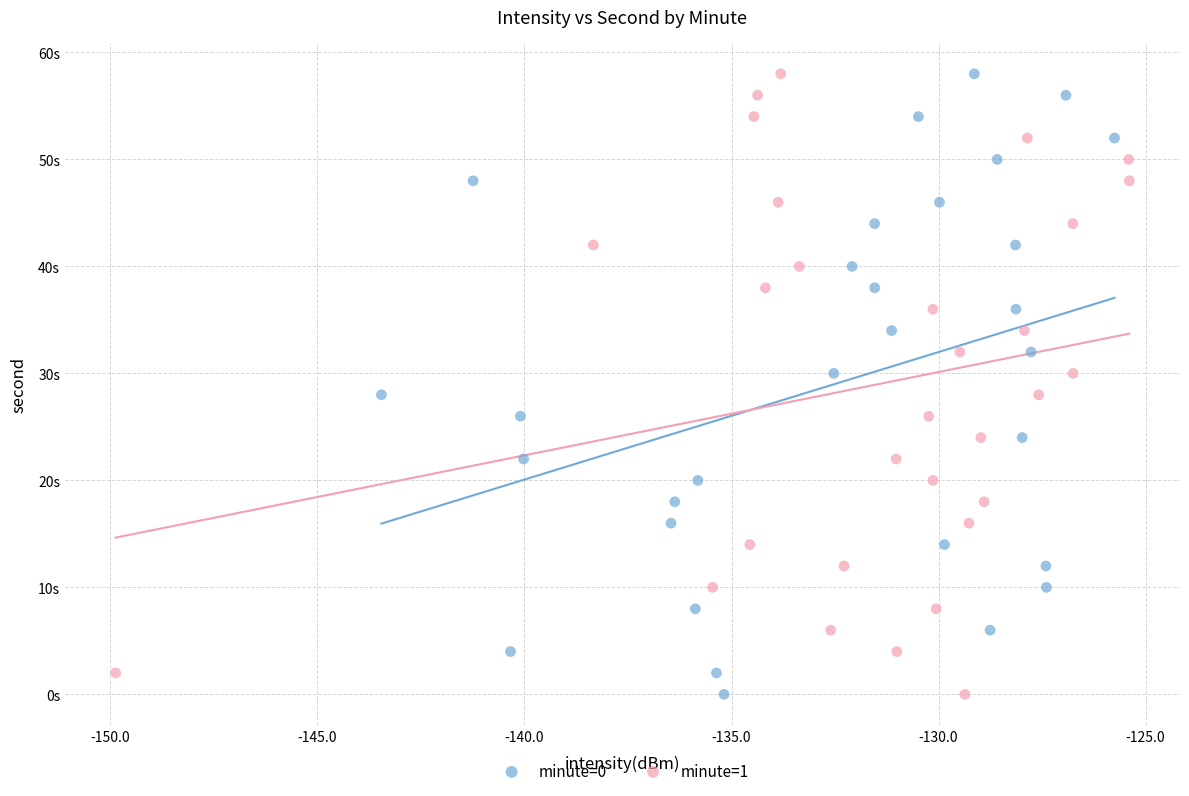

What are all the series names shown in the legend?

minute=0, minute=1